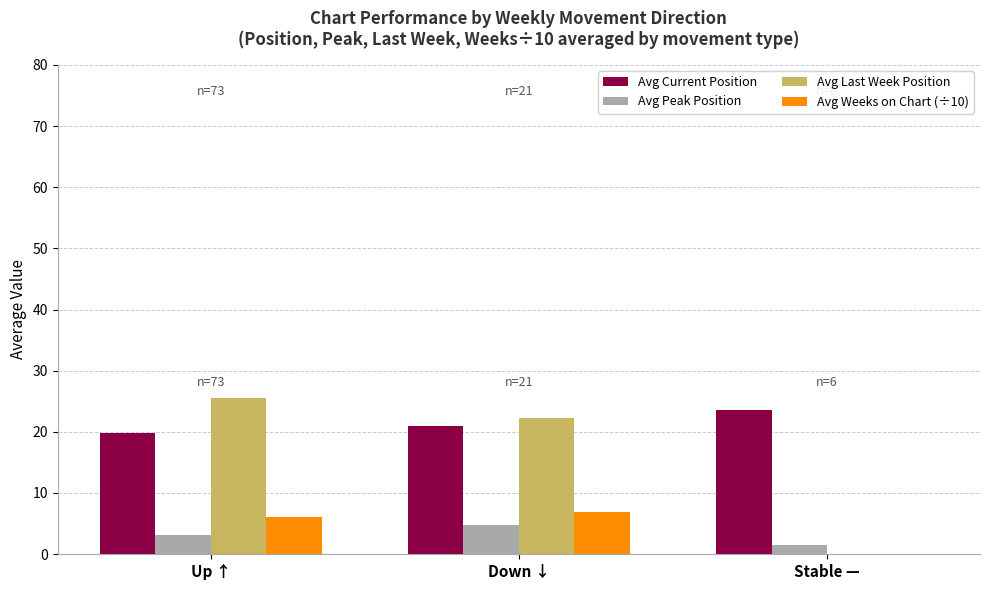

Which has a higher value, Stable — or Up ↑?

Stable —